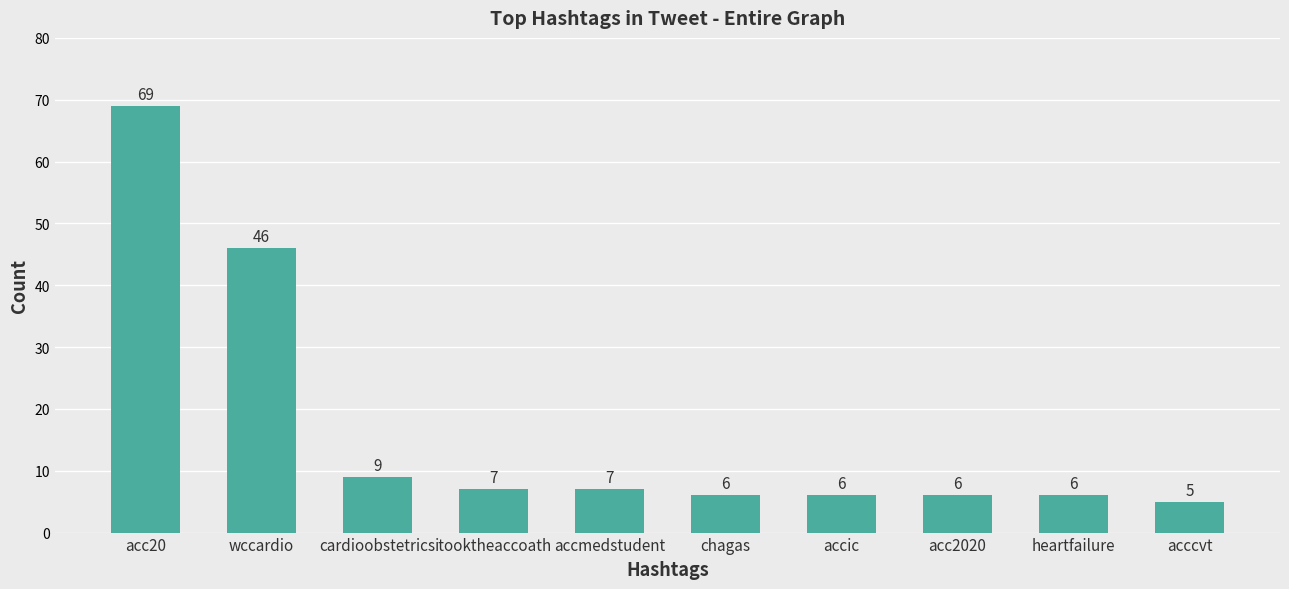

Which label corresponds to the smallest value in the chart?

acccvt